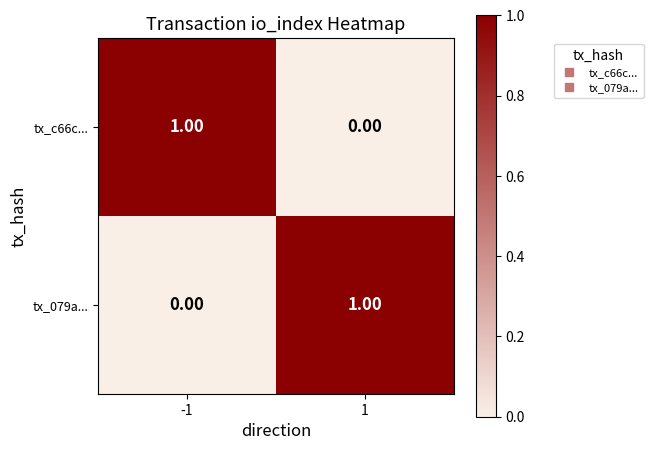

List the labels in order of tx_079a... value, smallest first.

-1, 1